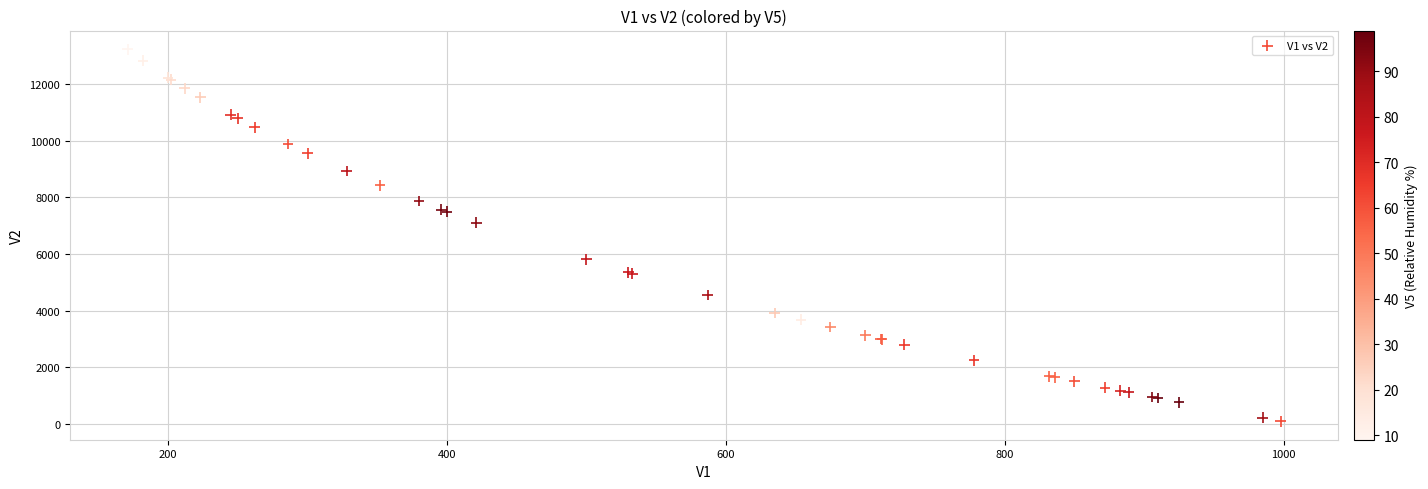

What Y value in the scatter plot is closest to 6669?

7112